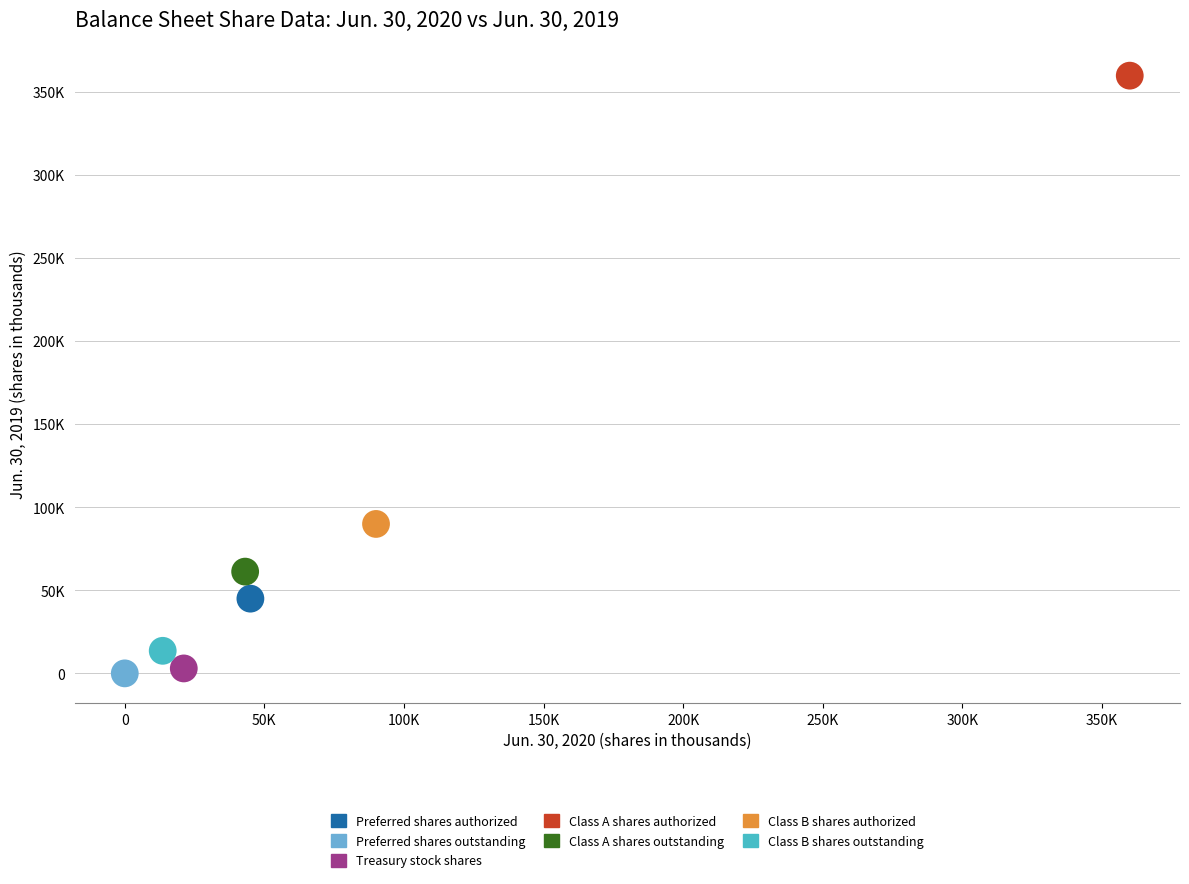

What are all the series names shown in the legend?

Preferred shares authorized, Preferred shares outstanding, Treasury stock shares, Class A shares authorized, Class A shares outstanding, Class B shares authorized, Class B shares outstanding